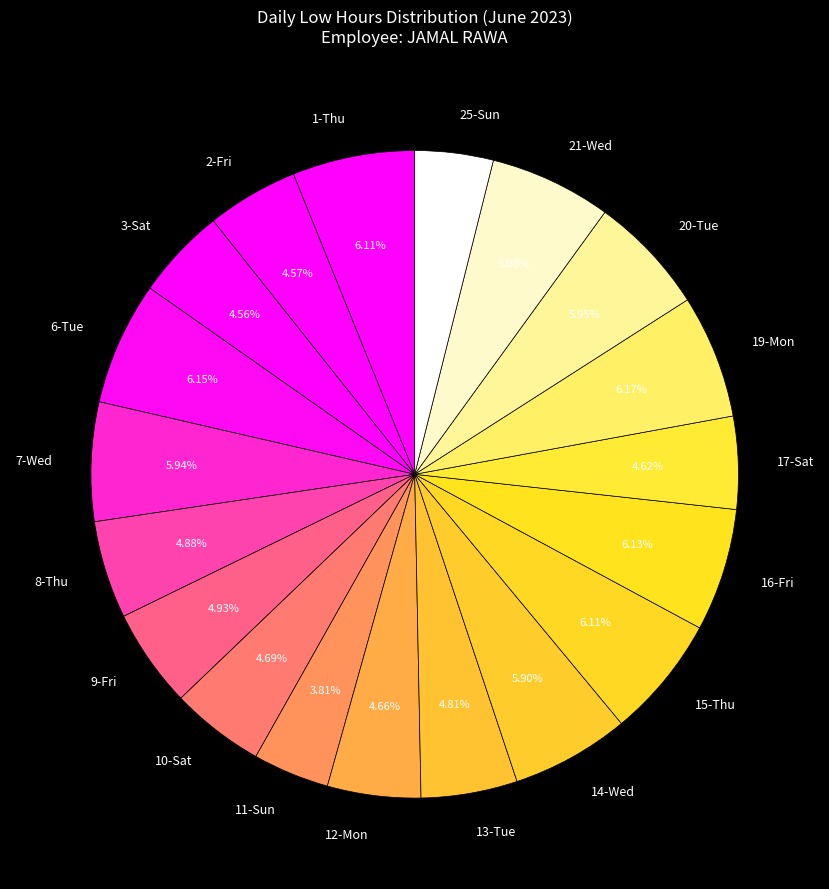

Is it true that 12-Mon is 5% of the pie?

True